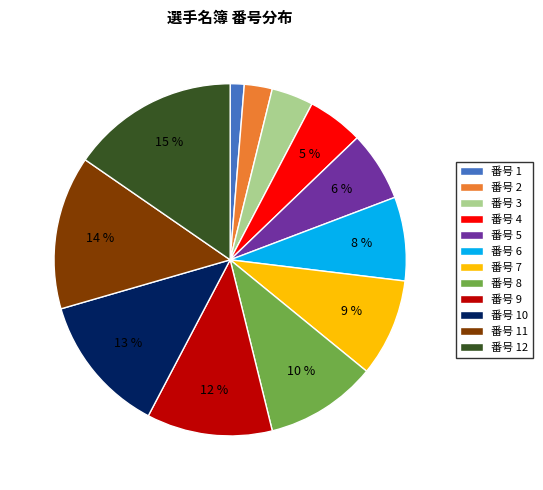

Which category has the smallest portion of the pie?

番号 1